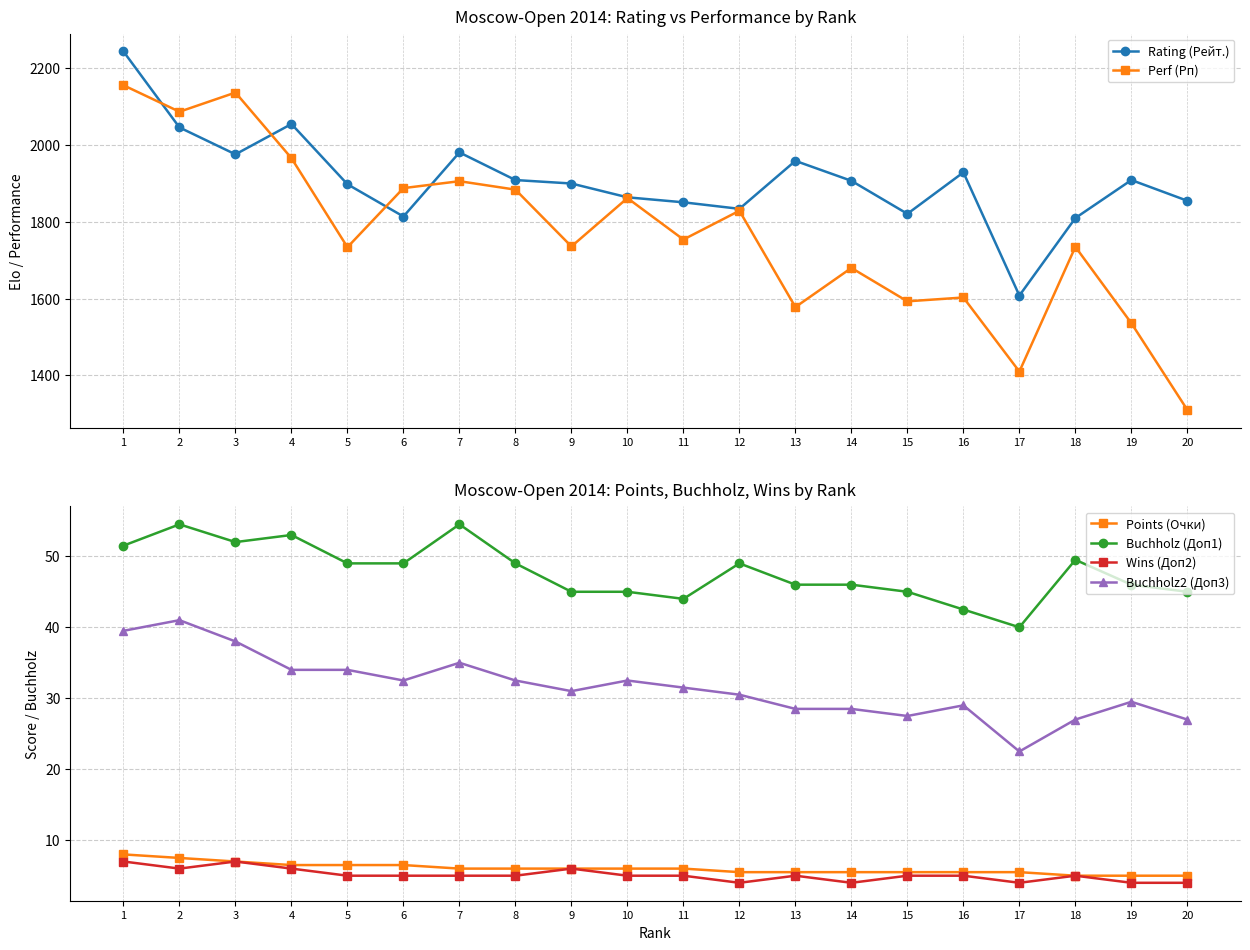

Which series ends up on top after the final intersection of Rating (Рейт.) and Perf (Рп)?

Rating (Рейт.)